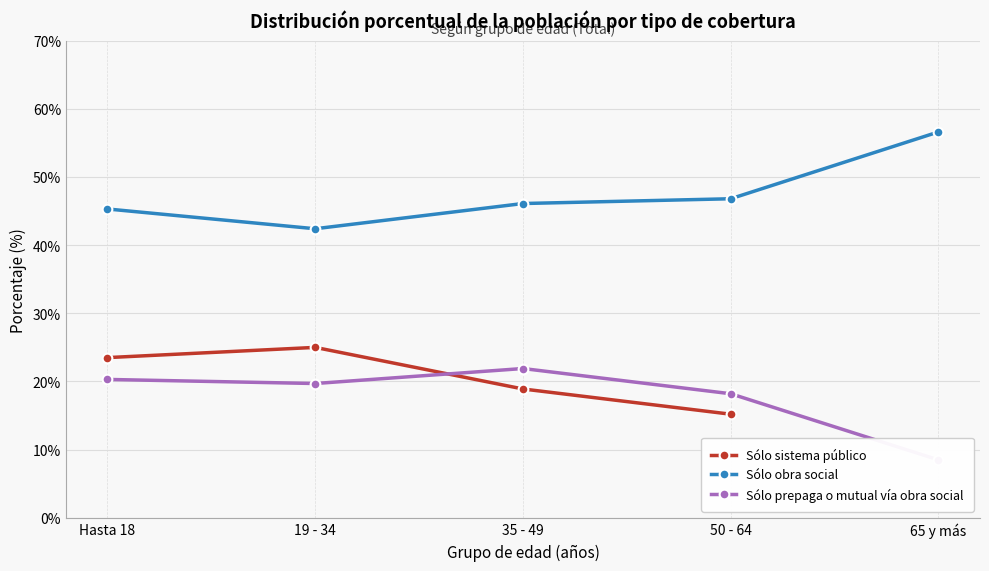

The Sólo prepaga o mutual vía obra social series shows 20.3 at Hasta 18. True or false?

True